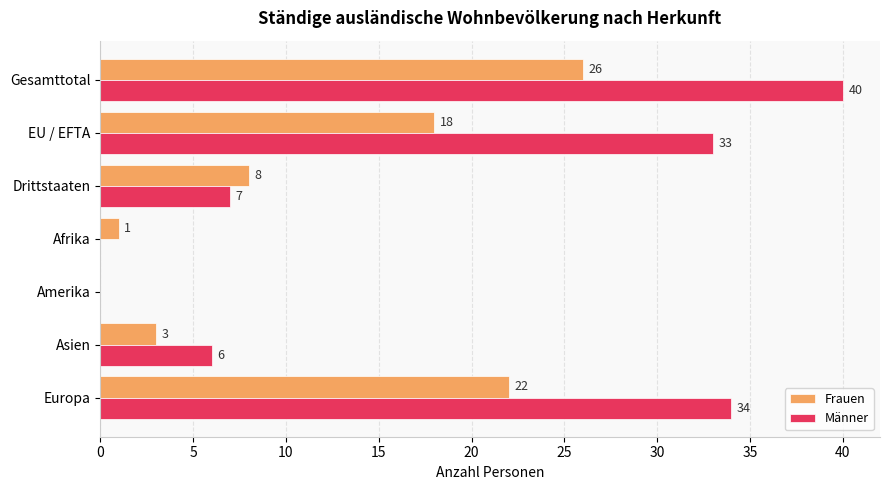

The value of Frauen at EU / EFTA is 18. True or false?

True